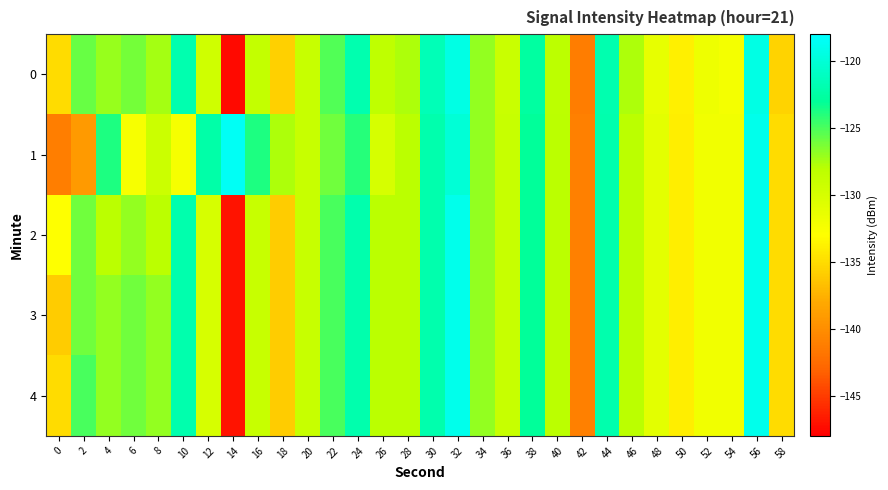

Reading left to right, what are all the values shown in this chart?

0: 0=-135.1	2=-125.8	4=-127.1	6=-126.1	8=-127.4	10=-121.9	12=-129.5	14=-147.5	16=-128.6	18=-135.8	20=-129.0	22=-125.2	24=-121.9	26=-128.4	28=-127.7	30=-121.6	32=-119.4	34=-127.0	36=-129.0	38=-122.6	40=-128.2	42=-141.3	44=-121.9	46=-127.7	48=-131.3	50=-133.9	52=-131.8	54=-132.3	56=-119.3	58=-135.5
1: 0=-141.2	2=-139.1	4=-123.8	6=-132.5	8=-129.2	10=-132.4	12=-122.3	14=-118.5	16=-123.8	18=-127.7	20=-129.0	22=-126.0	24=-124.0	26=-130.0	28=-128.0	30=-122.0	32=-120.0	34=-127.0	36=-129.0	38=-123.0	40=-128.0	42=-141.0	44=-122.0	46=-128.0	48=-131.0	50=-134.0	52=-132.0	54=-132.0	56=-119.0	58=-135.0
2: 0=-133.0	2=-126.0	4=-128.0	6=-127.0	8=-128.0	10=-122.0	12=-130.0	14=-147.0	16=-129.0	18=-136.0	20=-129.0	22=-125.0	24=-122.0	26=-128.0	28=-128.0	30=-122.0	32=-119.0	34=-127.0	36=-129.0	38=-123.0	40=-128.0	42=-141.0	44=-122.0	46=-128.0	48=-131.0	50=-134.0	52=-132.0	54=-132.0	56=-119.0	58=-135.0
3: 0=-136.0	2=-126.0	4=-127.0	6=-126.0	8=-127.0	10=-122.0	12=-130.0	14=-147.0	16=-129.0	18=-136.0	20=-129.0	22=-125.0	24=-122.0	26=-128.0	28=-128.0	30=-122.0	32=-119.0	34=-127.0	36=-129.0	38=-123.0	40=-128.0	42=-141.0	44=-122.0	46=-128.0	48=-131.0	50=-134.0	52=-132.0	54=-132.0	56=-119.0	58=-135.0
4: 0=-135.0	2=-125.0	4=-127.0	6=-126.0	8=-127.0	10=-122.0	12=-130.0	14=-147.0	16=-129.0	18=-136.0	20=-129.0	22=-125.0	24=-122.0	26=-128.0	28=-128.0	30=-122.0	32=-119.0	34=-127.0	36=-129.0	38=-123.0	40=-128.0	42=-141.0	44=-122.0	46=-128.0	48=-131.0	50=-134.0	52=-132.0	54=-132.0	56=-119.0	58=-135.0